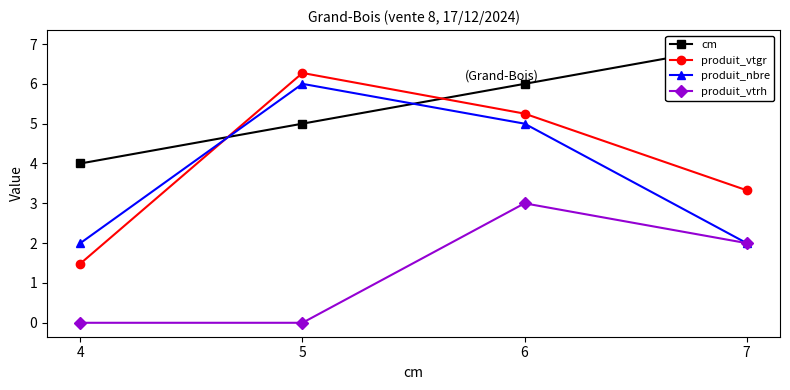

What is the difference between the maximum and second lowest values in the cm series?

2.0